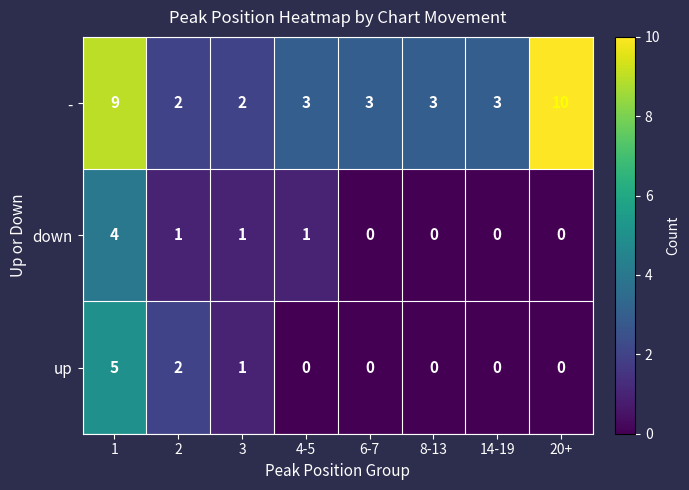

What is the difference between the highest and lowest values at 20+?

10